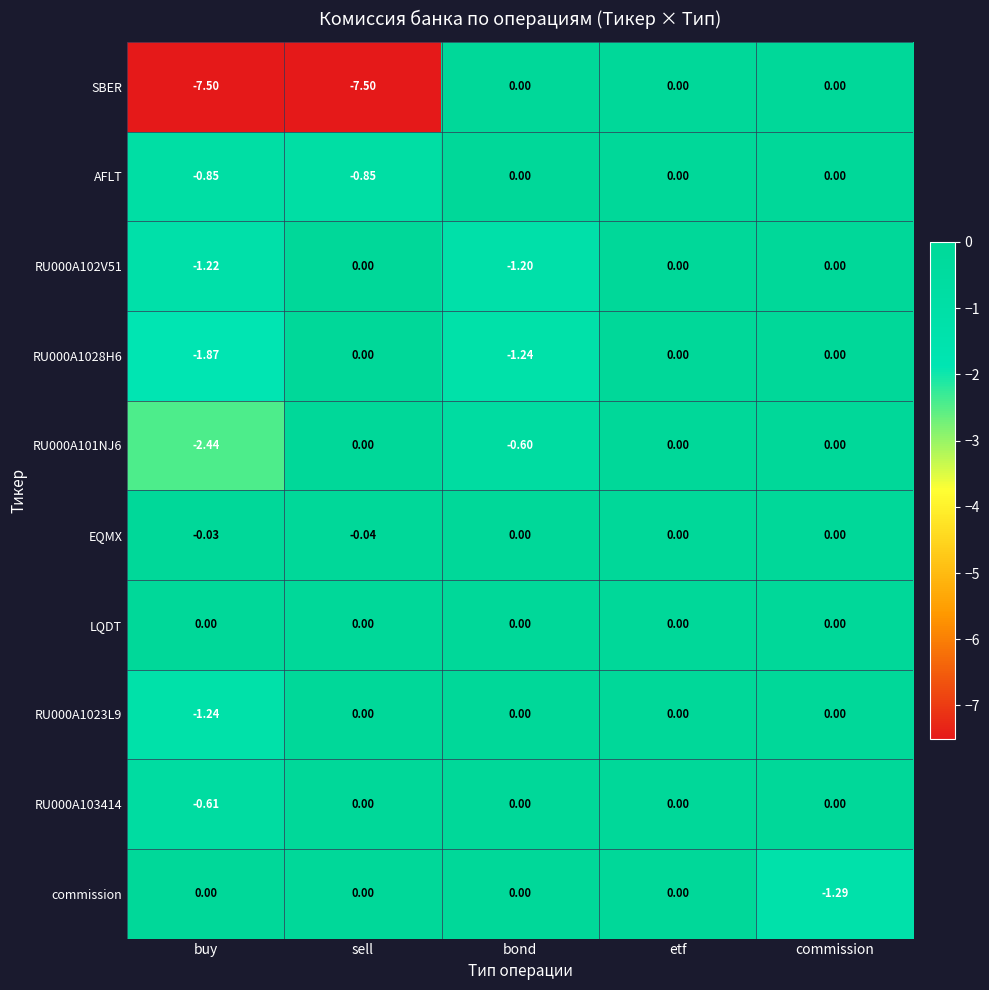

Which series has the widest spread of values?

SBER